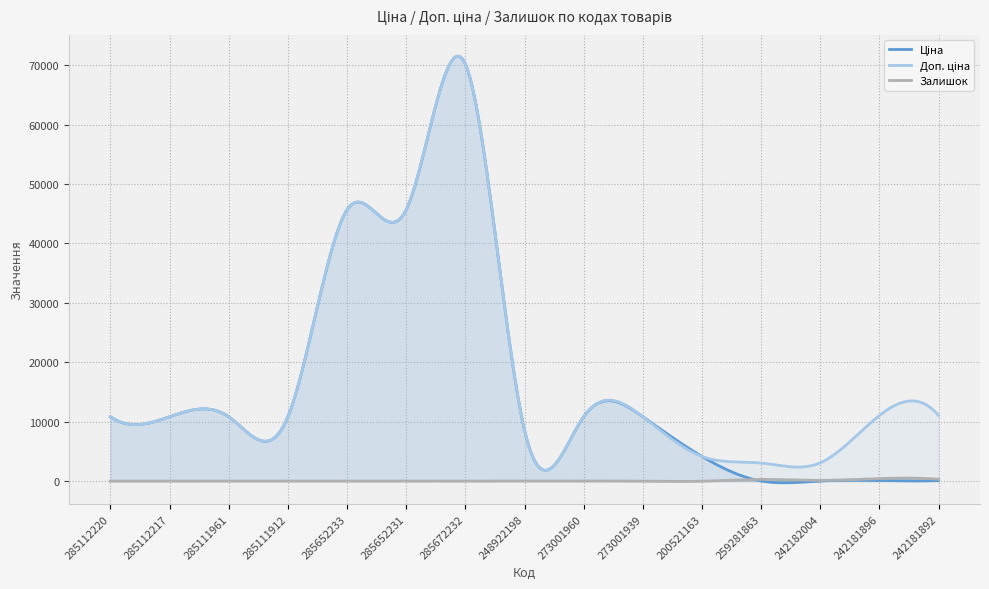

How many data points in Ціна are above 10840?

9